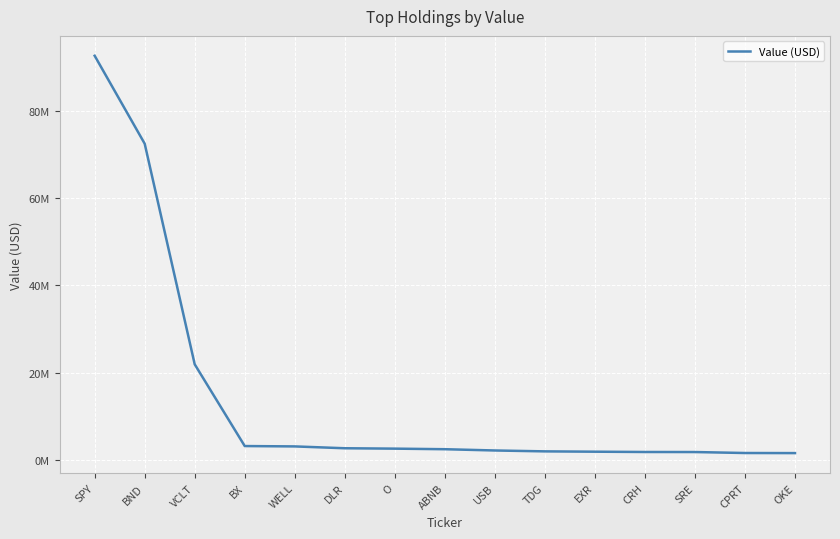

Which category has the highest value across all series?

SPY